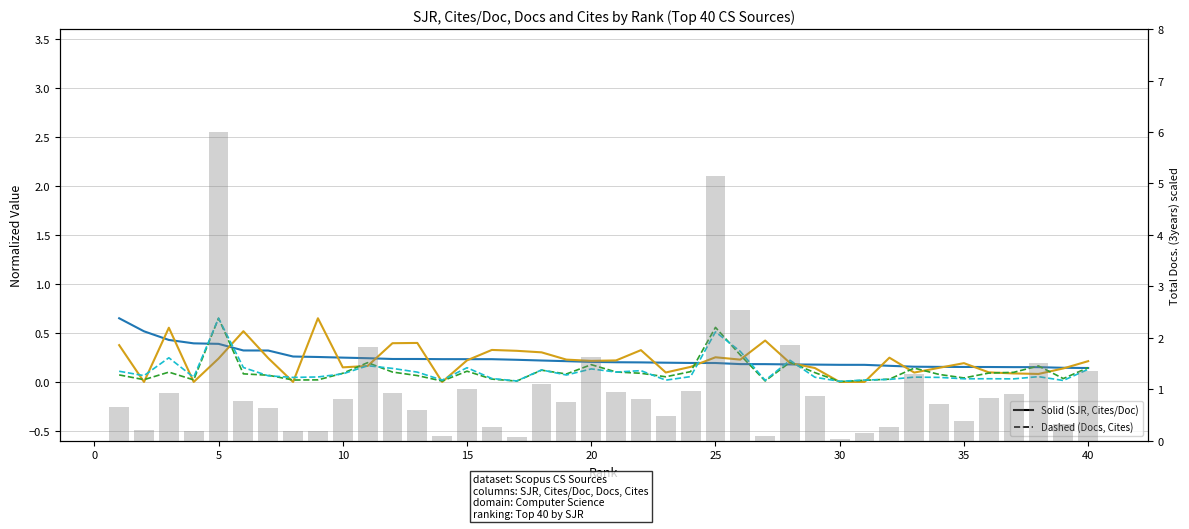

Where is Total Docs. (3years) nearest to the value 0?

29